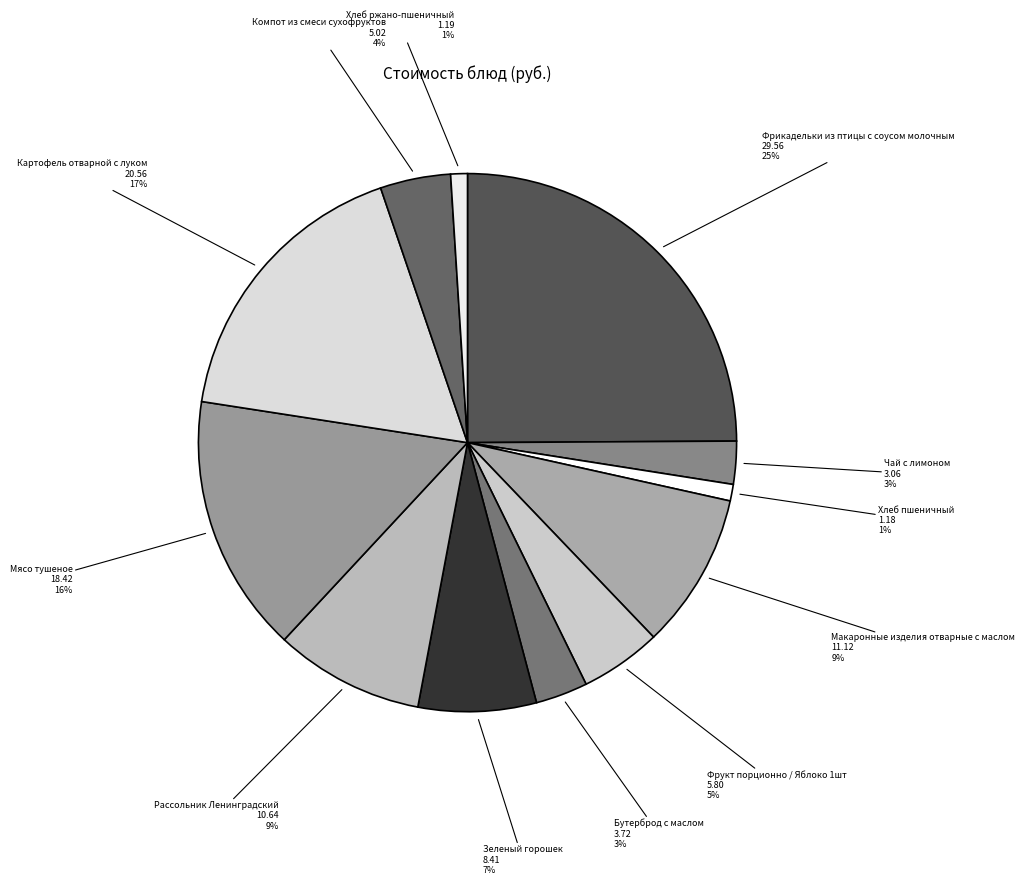

Do Хлеб пшеничный and Фрукт порционно / Яблоко 1шт together represent more than half of the pie?

No